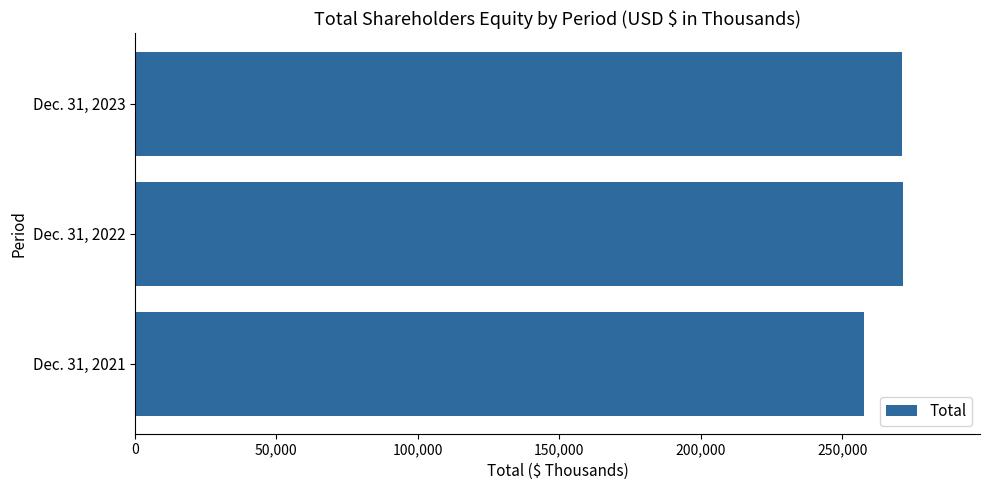

What is the change in value from Dec. 31, 2021 to Dec. 31, 2022?

+13885